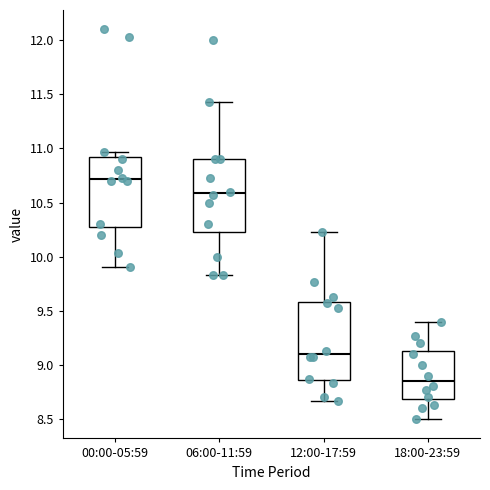

Reading left to right, read every box against the y-axis: the position of its median line, the range the box covers, and the ends of its whiskers. The values are not printed on the chart, so give them approximately, as read against the axis.

00:00-05:59: median 10.70, box 10.30 to 10.90, whiskers 9.90 to 10.95
06:00-11:59: median 10.60, box 10.25 to 10.90, whiskers 9.85 to 11.45
12:00-17:59: median 9.10, box 8.85 to 9.60, whiskers 8.65 to 10.25
18:00-23:59: median 8.85, box 8.70 to 9.15, whiskers 8.50 to 9.40